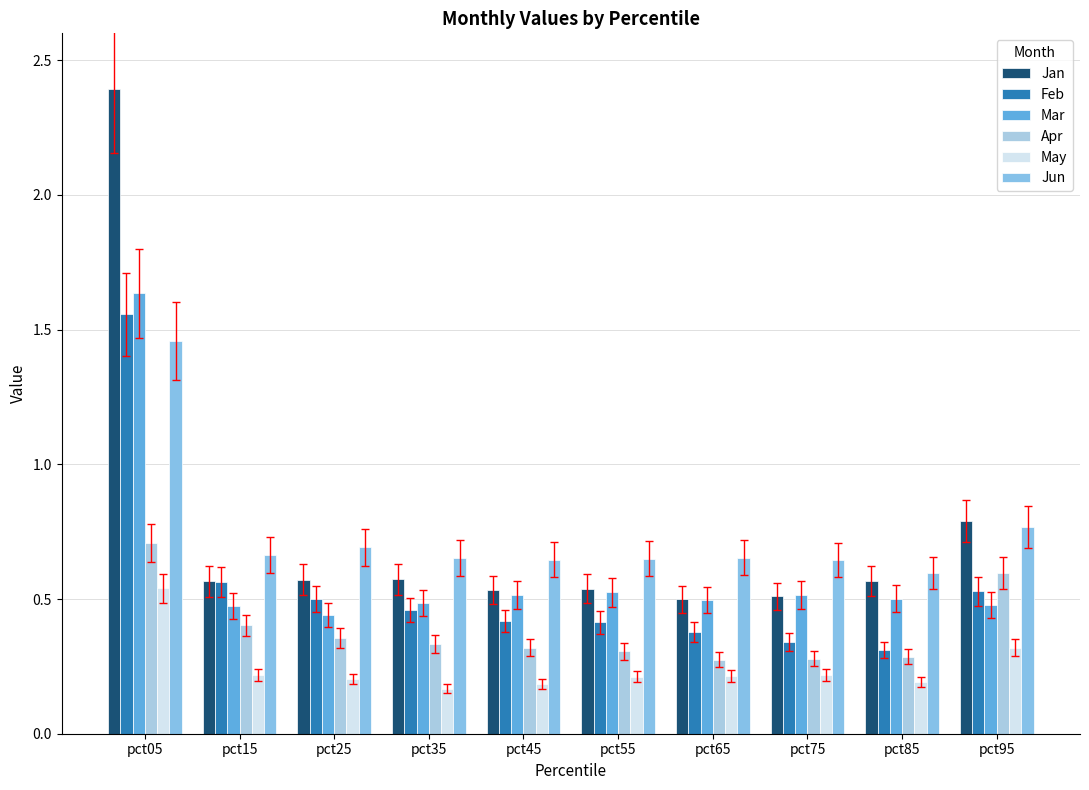

What is the sum of all Jun values?

7.4